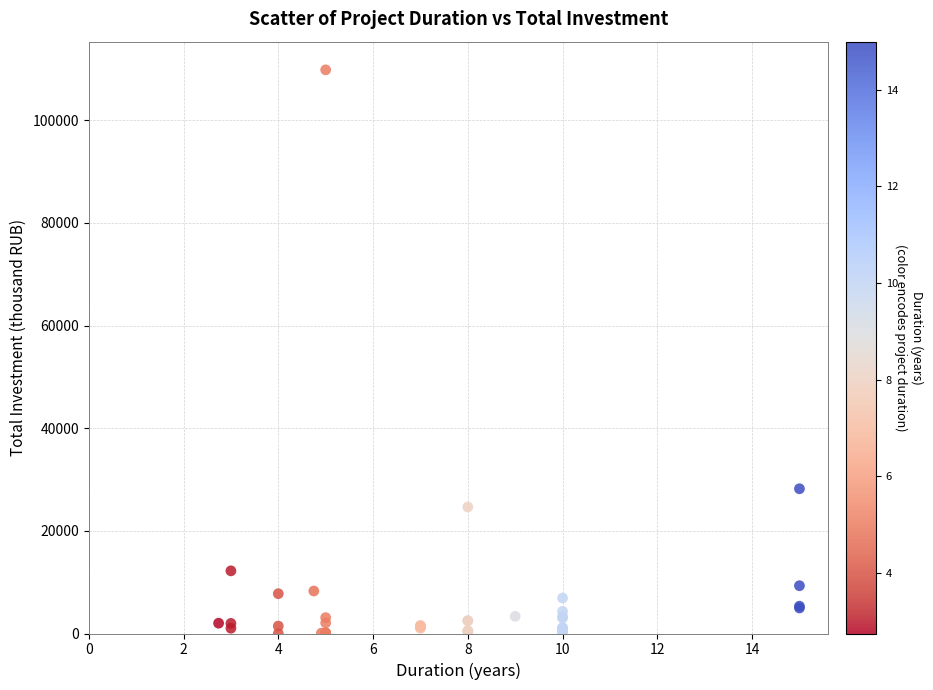

What Y value in the scatter plot is closest to 54916?

28204.7